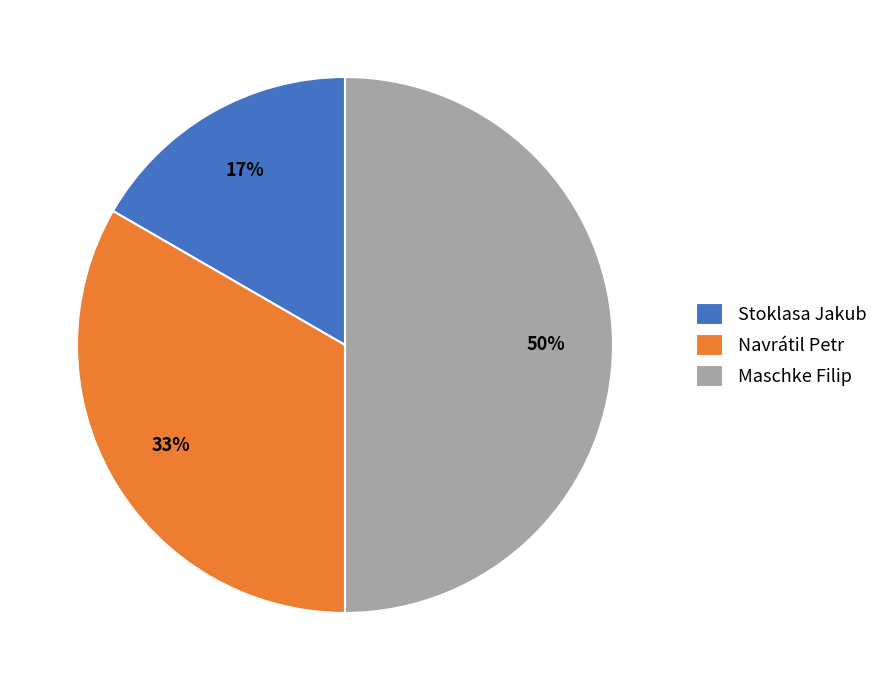

Rank the categories by value from lowest to highest.

Stoklasa Jakub, Navrátil Petr, Maschke Filip